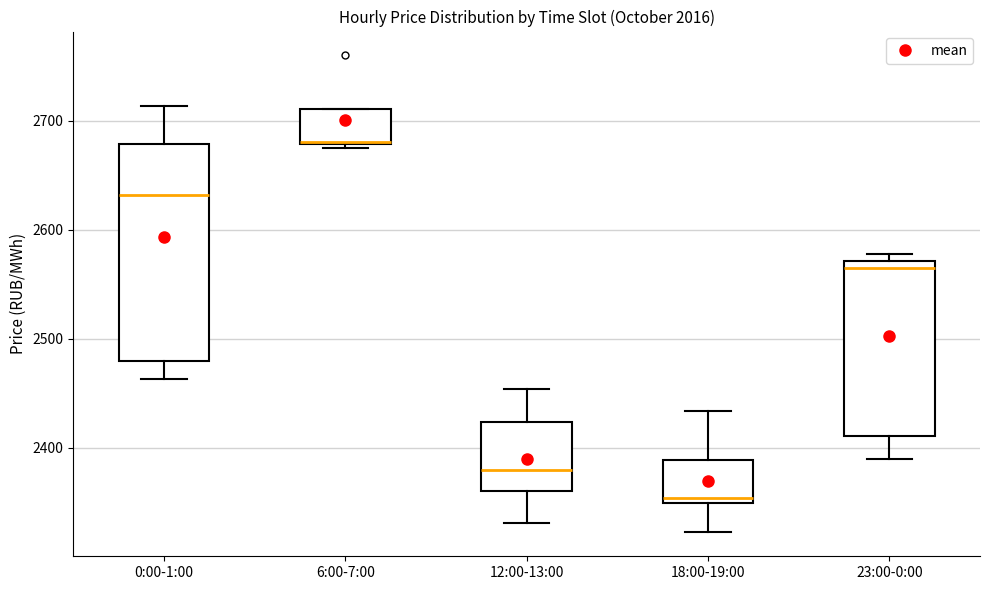

Reading left to right, read every box against the y-axis: the position of its median line, the range the box covers, and the ends of its whiskers. The values are not printed on the chart, so give them approximately, as read against the axis.

0:00-1:00: median 2630, box 2480 to 2680, whiskers 2460 to 2710
6:00-7:00: median 2680 (drawn on the box's lower edge), box 2680 to 2710, whiskers 2680 (just below the box's lower edge) to 2710
12:00-13:00: median 2380, box 2360 to 2420, whiskers 2330 to 2450
18:00-19:00: median 2350 (just above the box's lower edge), box 2350 to 2390, whiskers 2320 to 2430
23:00-0:00: median 2560, box 2410 to 2570, whiskers 2390 to 2580